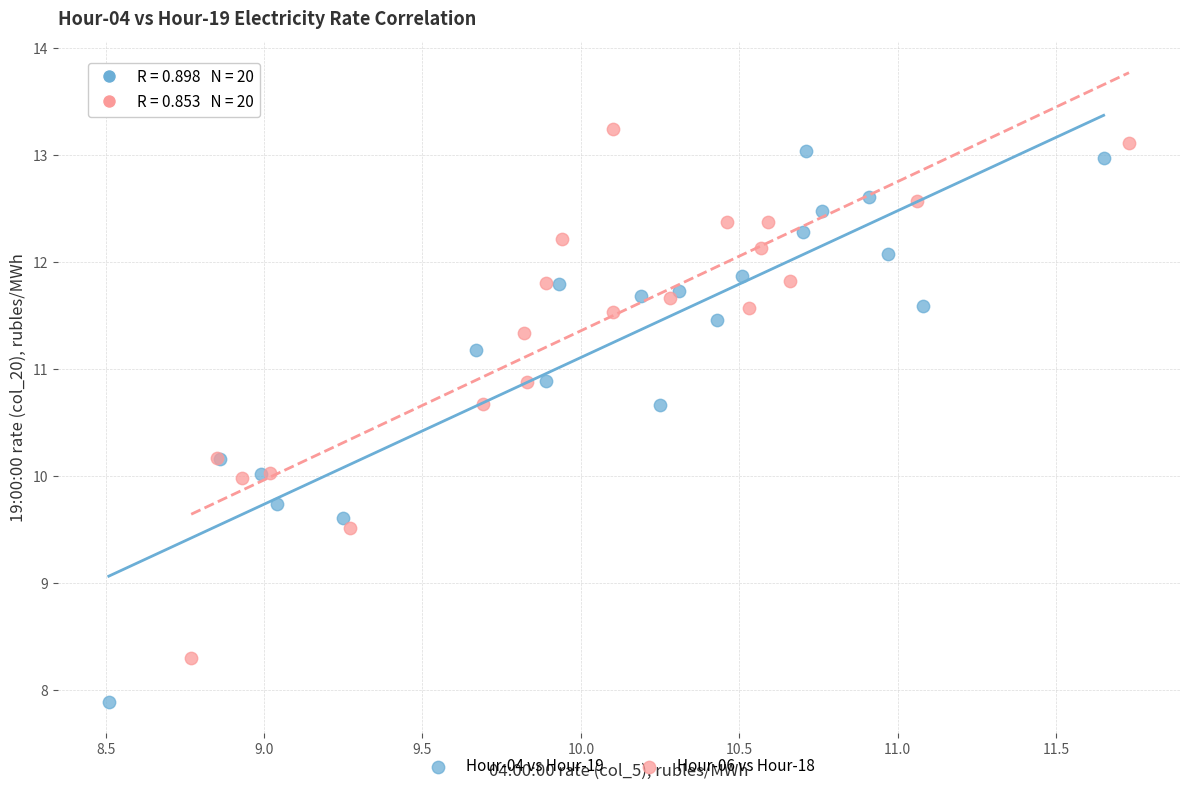

Which series reaches the maximum Y coordinate?

Hour-06 vs Hour-18